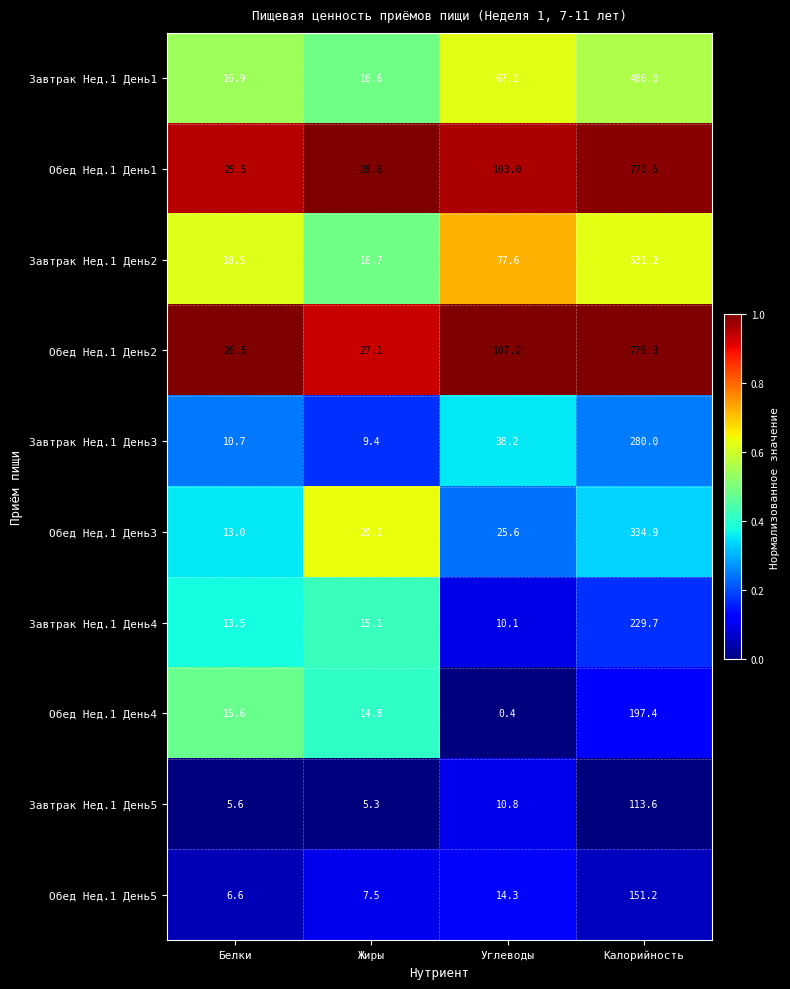

Which series changed the most between Белки and Калорийность?

Обед Нед.1 День2